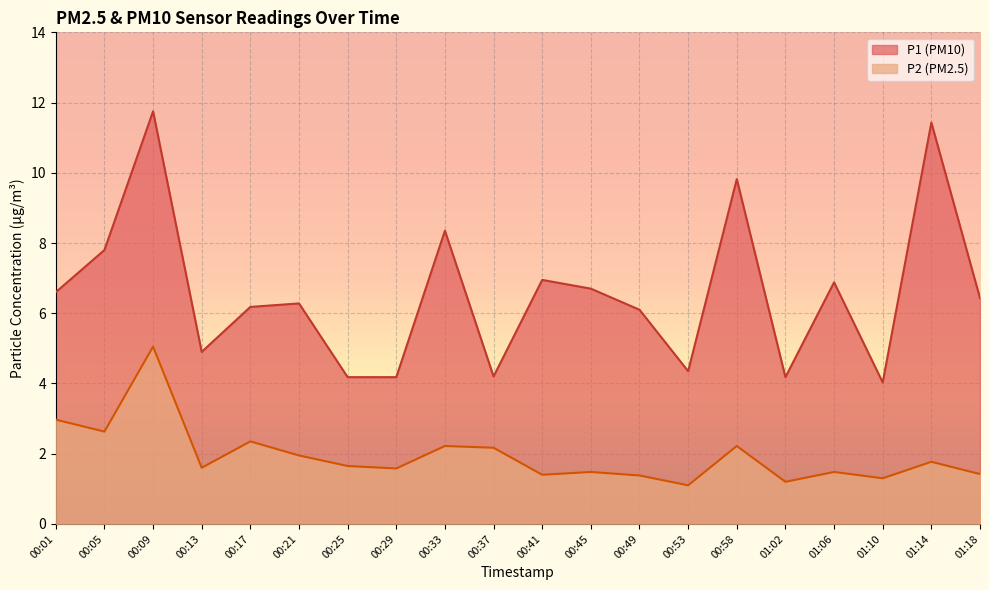

What is the sum of all P1 values?

131.3